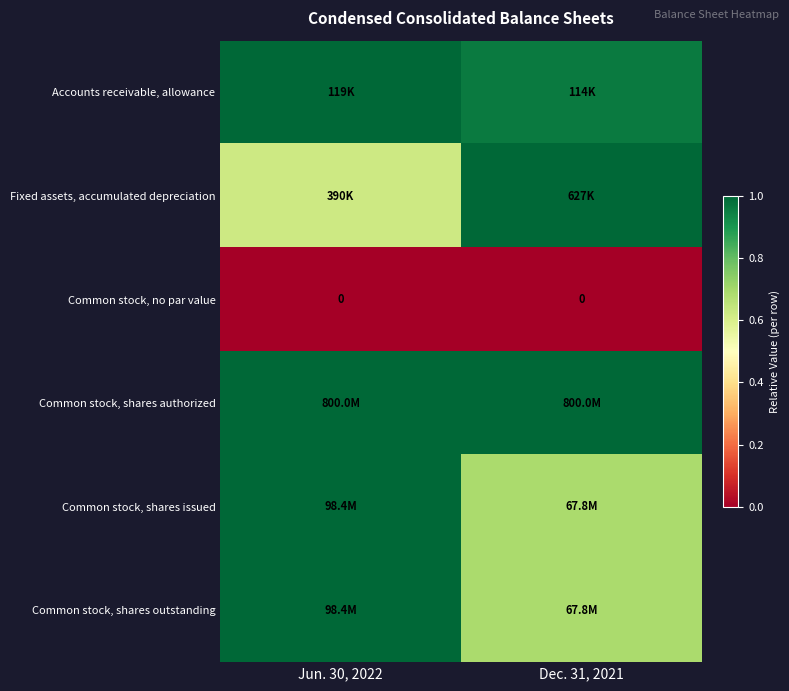

Which series has the largest total across all categories?

Common stock, shares authorized